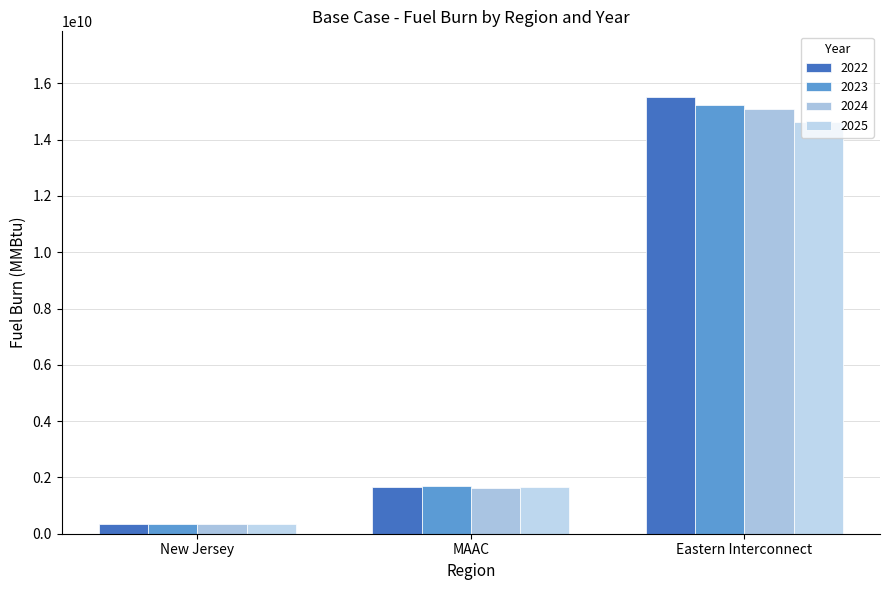

Reading left to right, extract all data points from this chart.

2022: New Jersey=330723241.5	MAAC=1654466353.3	Eastern Interconnect=15519650408.0
2023: New Jersey=339609427.0	MAAC=1680025982.9	Eastern Interconnect=15225400709.6
2024: New Jersey=336963387.5	MAAC=1619211822.7	Eastern Interconnect=15080861427.0
2025: New Jersey=335532371.6	MAAC=1646117447.3	Eastern Interconnect=14628733061.7